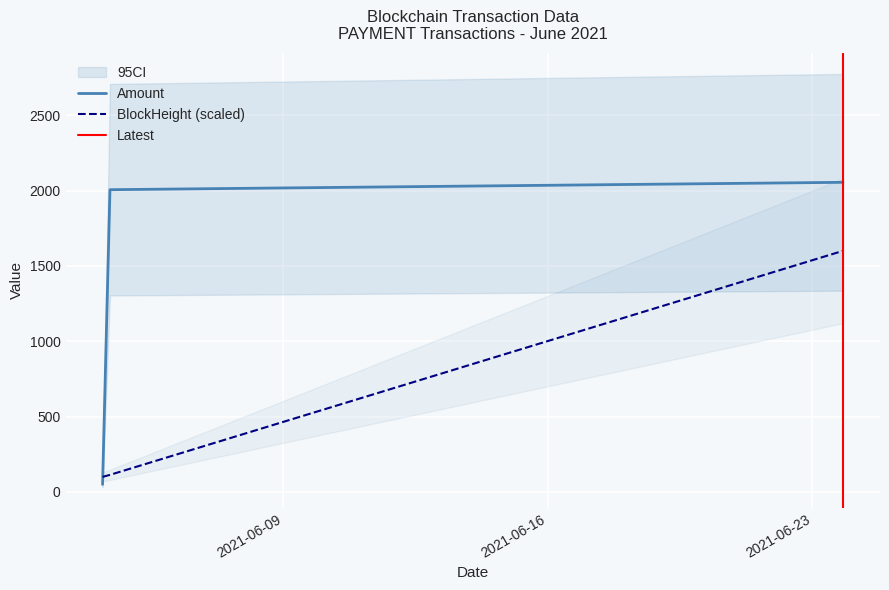

Rank the series at 2021-06-23 19:27:00 from lowest to highest value.

BlockHeight, Amount